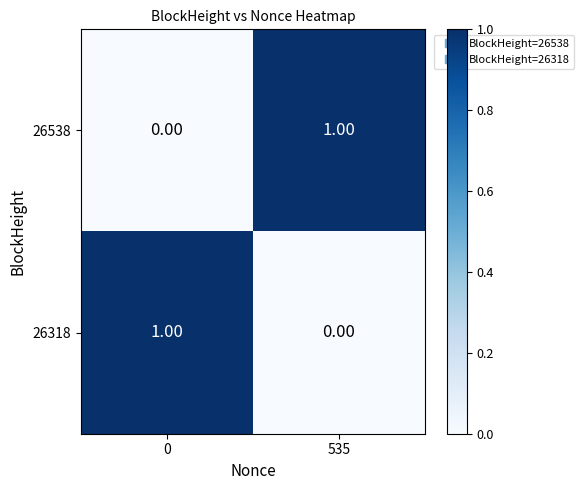

At how many categories does at least one series exceed 0?

2